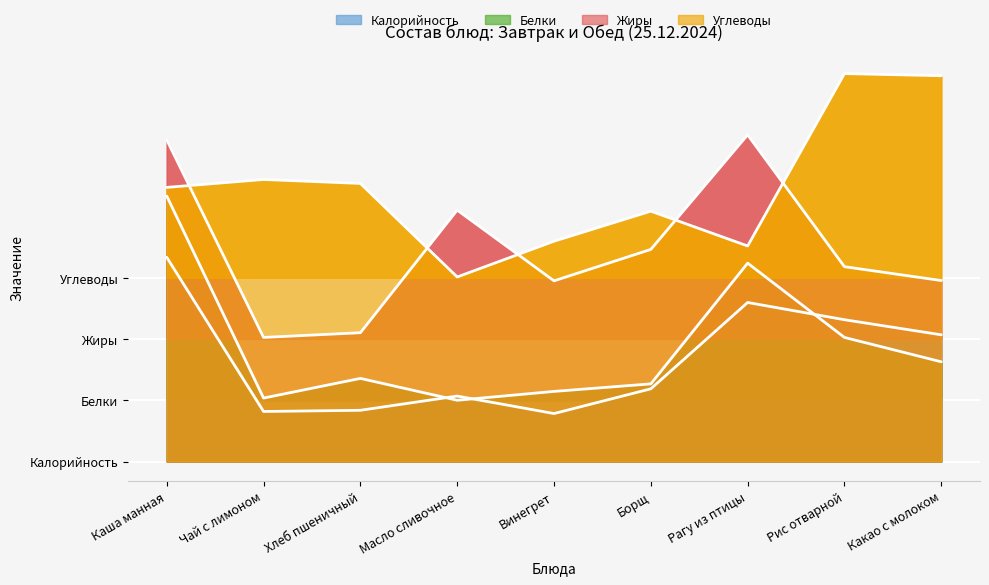

At which category does Калорийность reach its first local peak?

Масло сливочное